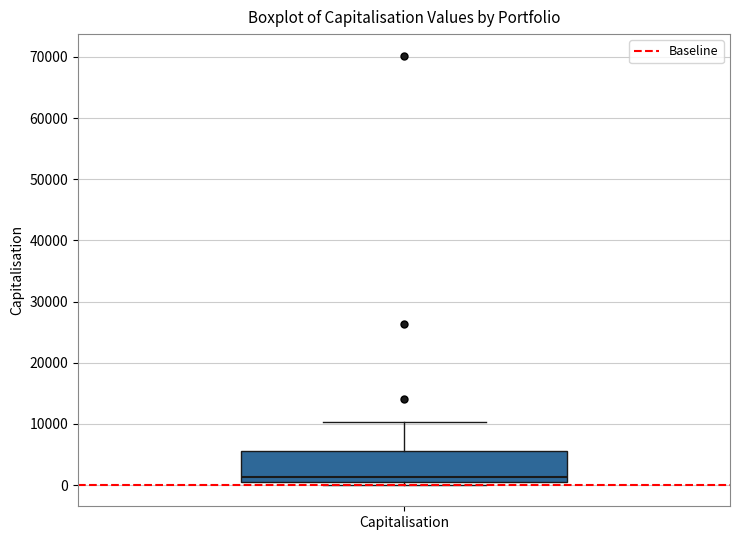

Read this box plot against the y-axis: the position of the median line, the range covered by the box, and the ends of both whiskers. The values are not printed on the chart, so give them approximately, as read against the axis.

median 1000 (just above the box's lower edge), box 1000 to 6000, whiskers 0 to 10000